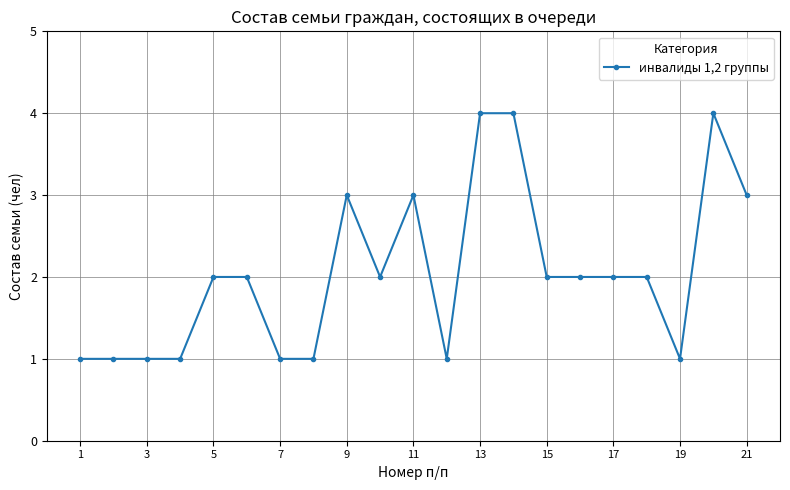

What is the difference between the maximum and minimum values?

3